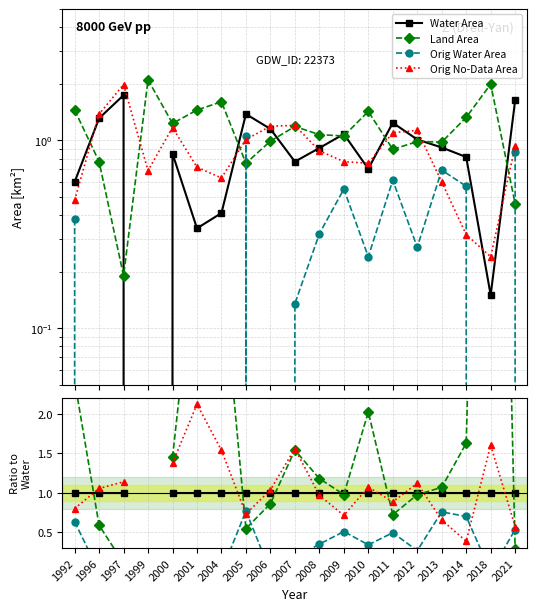

Which series has the largest range (max minus min)?

Land Area